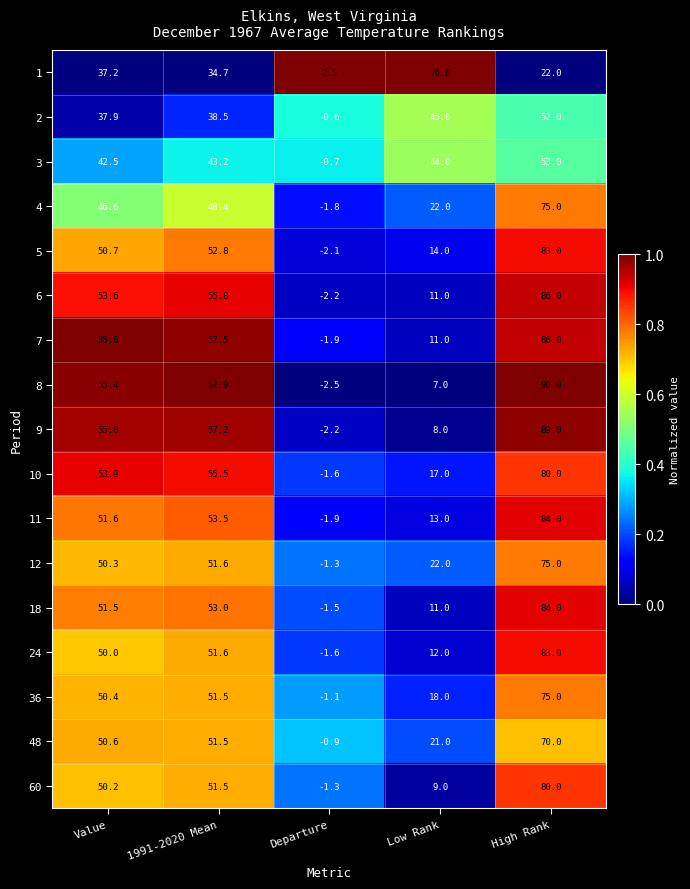

What is the difference between the 10 values at Low Rank and 1991-2020 Mean?

38.5